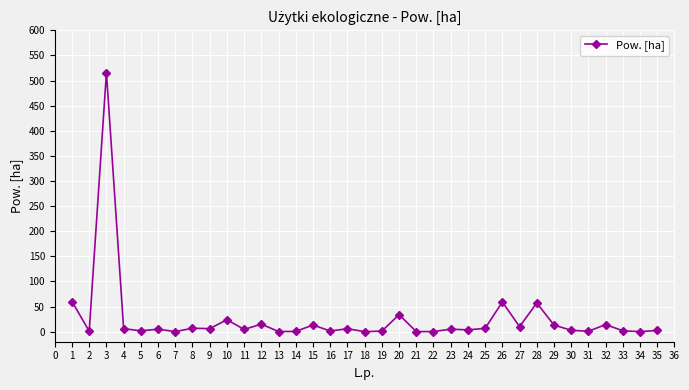

The value at 20 is 34.0. True or false?

True